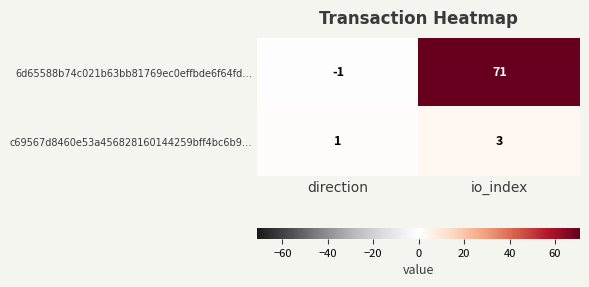

What is the spread (max minus min) of values at direction?

2